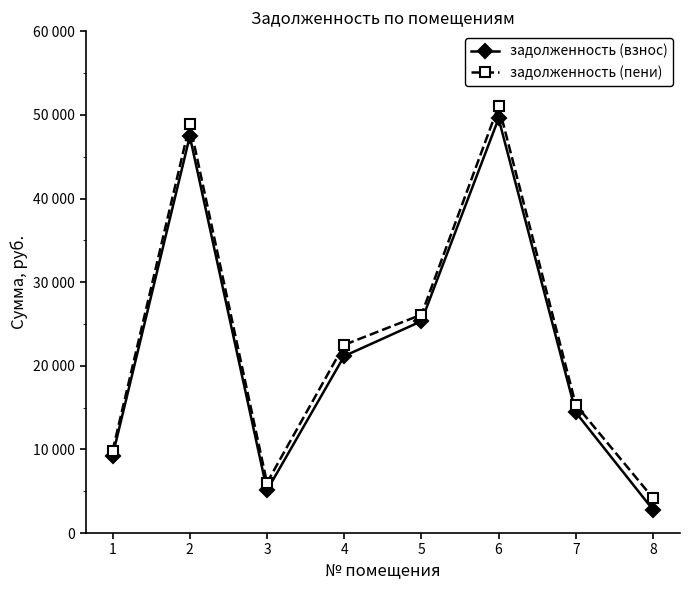

At how many categories does at least one series exceed 6473?

6